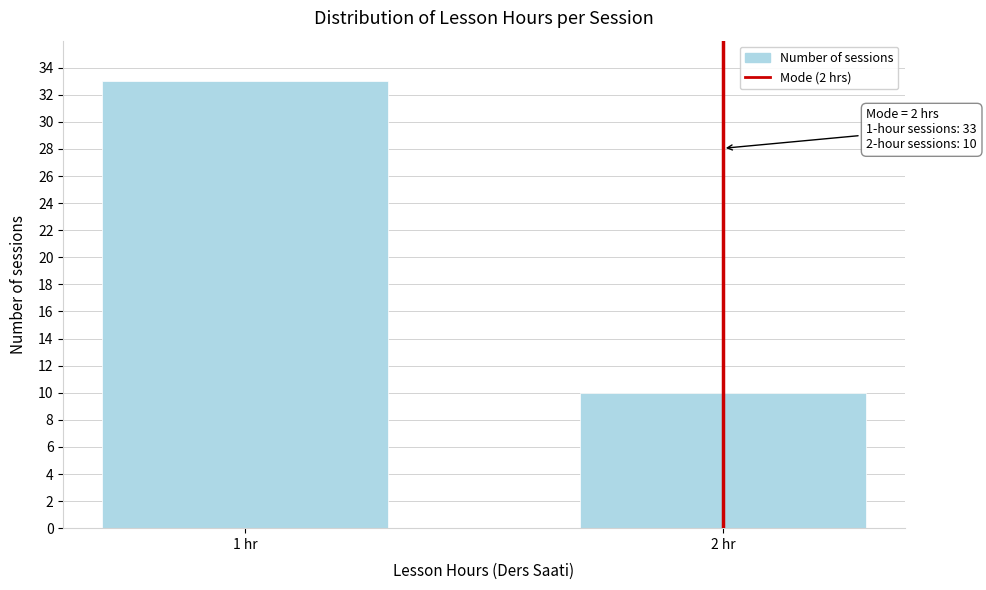

Reading left to right, what are all the values shown in this chart?

1 hr=33	2 hr=10